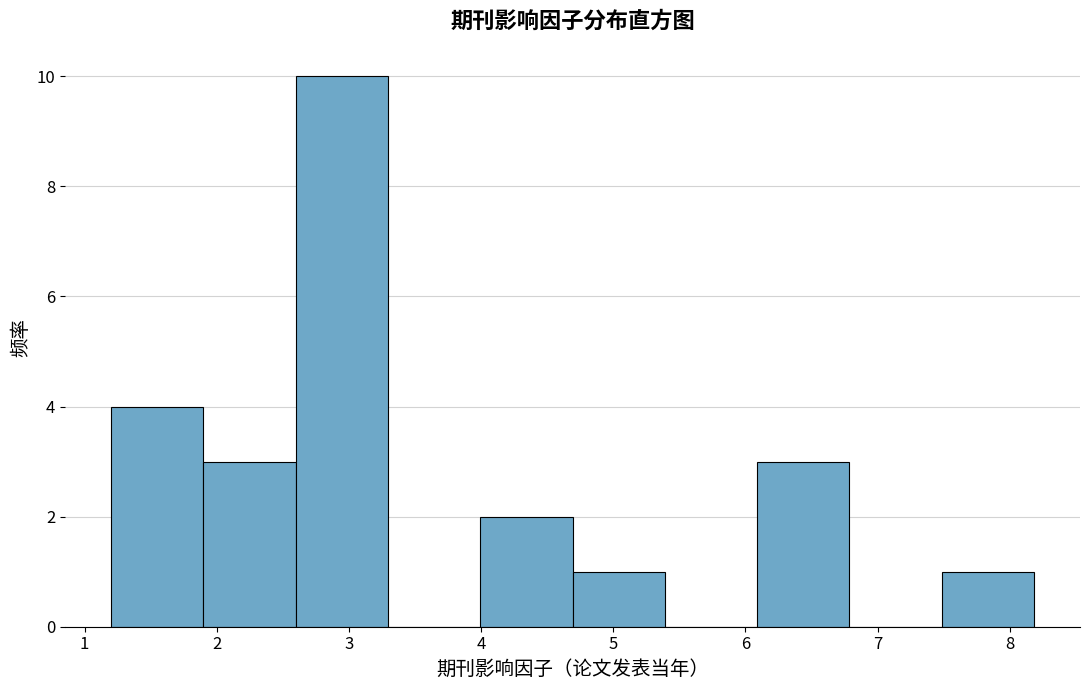

Reading left to right, list every bar in this chart as the range it spans on the x-axis followed by its height. Neither the bar edges nor the heights are printed on the chart, so give them approximately, as read against the axes.

1.2 to 1.9: 4
1.9 to 2.6: 3
2.6 to 3.3: 10
3.3 to 4.0: 0
4.0 to 4.7: 2
4.7 to 5.4: 1
5.4 to 6.1: 0
6.1 to 6.8: 3
6.8 to 7.5: 0
7.5 to 8.2: 1